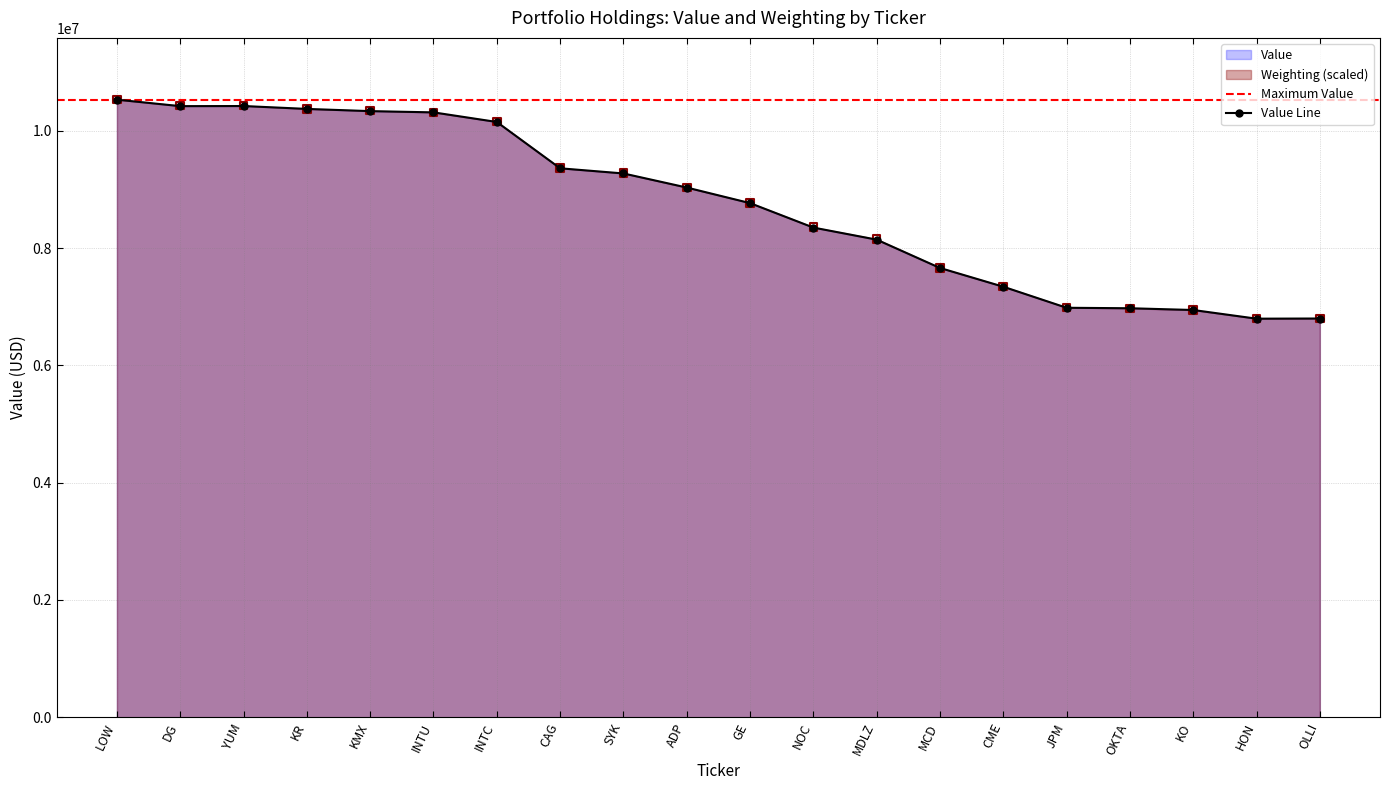

Which series has the largest Y range (max minus min)?

Value